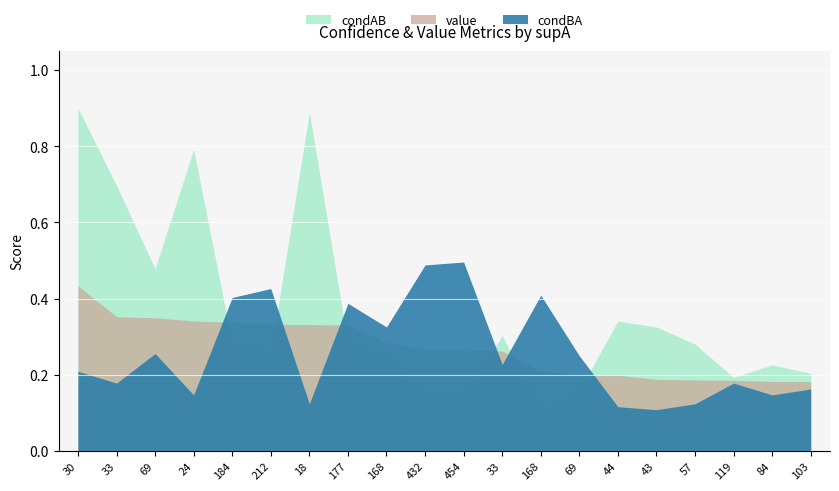

List the labels in order of condAB value, largest first.

30, 18, 24, 33, 69, 44, 43, 33, 184, 177, 57, 212, 168, 84, 103, 119, 69, 432, 454, 168